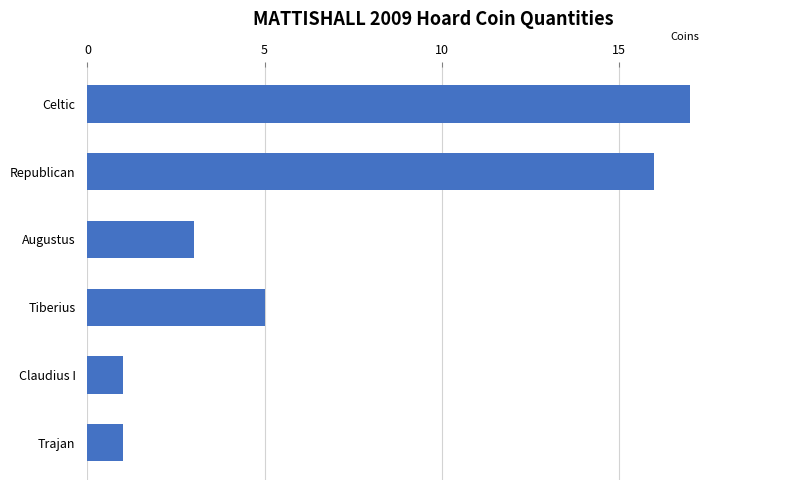

How many data points does each series have?

6